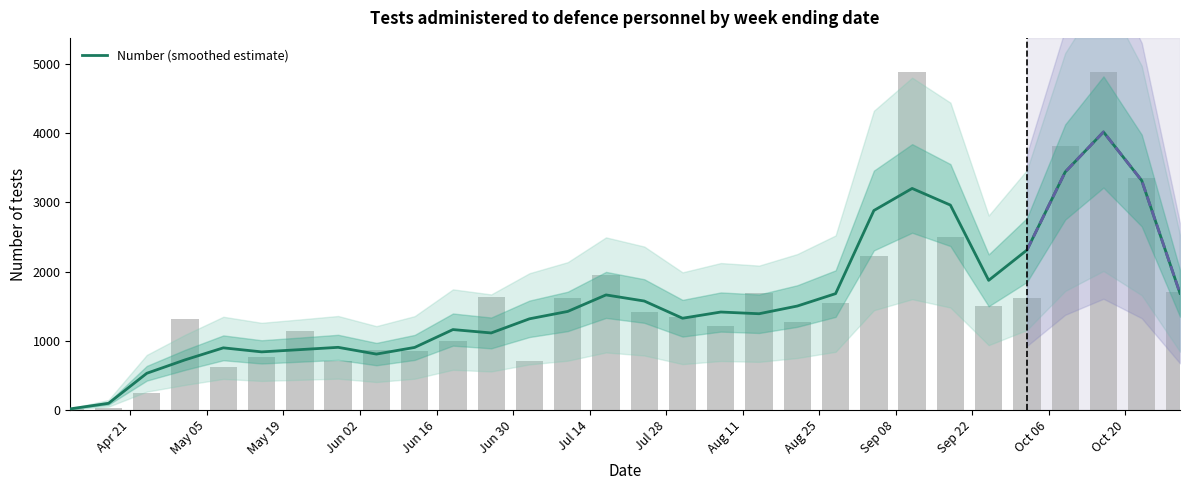

What is the average value?

1595.6